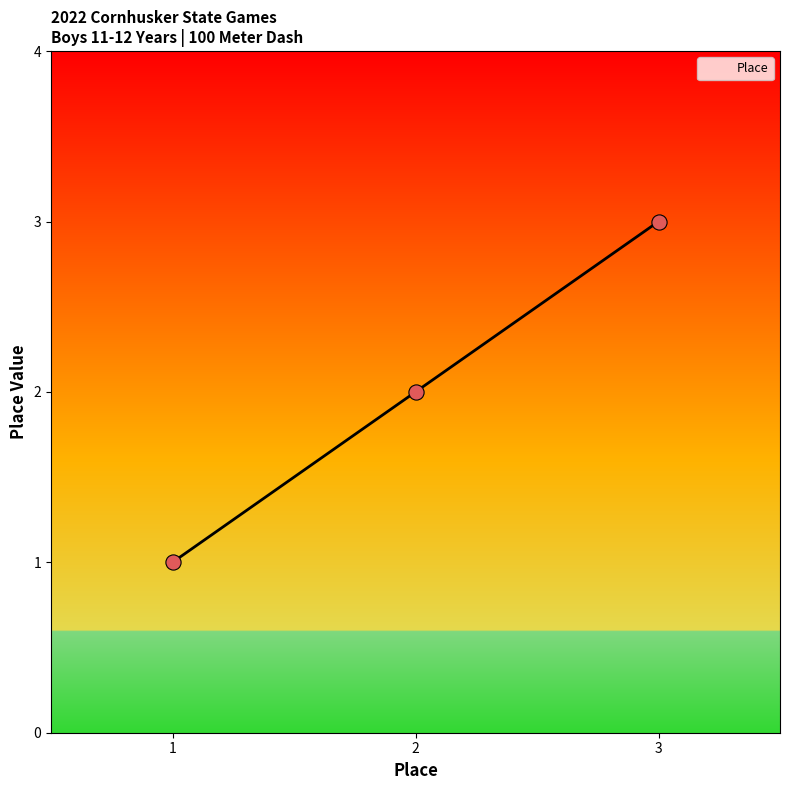

Between 3 and 1, which is larger?

3